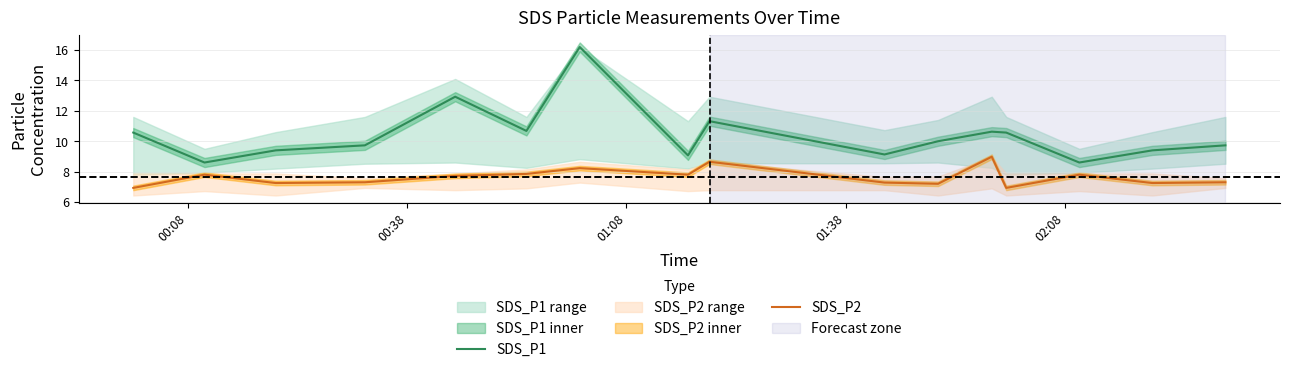

Count the number of categories in the chart.

16